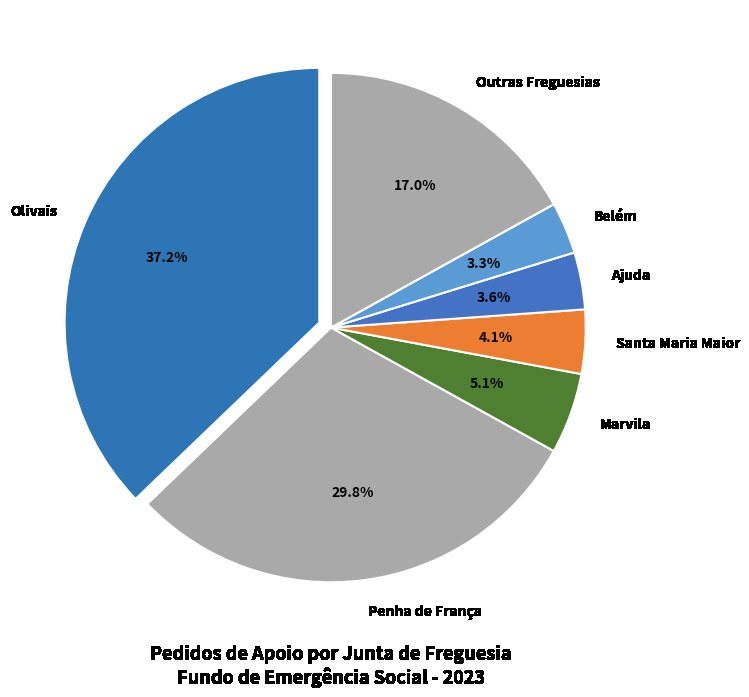

What is the total percentage of Penha de França and Marvila?

34.9%